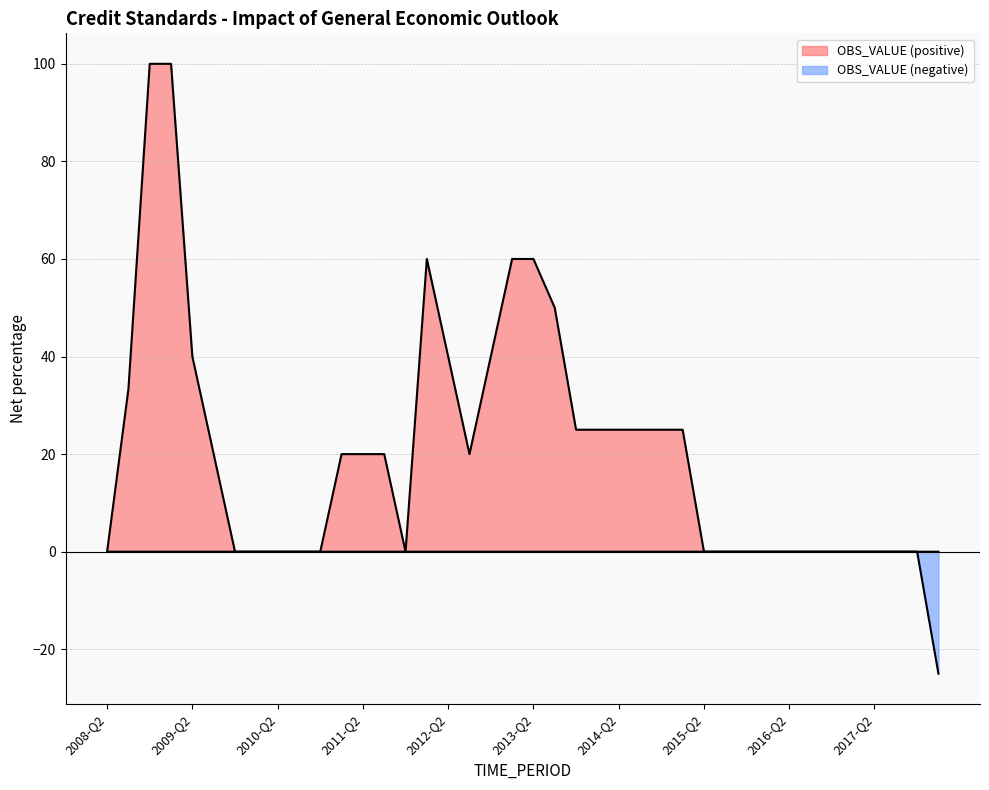

List the labels in order of value, largest first.

2008-Q4, 2009-Q1, 2012-Q1, 2013-Q1, 2013-Q2, 2013-Q3, 2009-Q2, 2012-Q2, 2012-Q4, 2008-Q3, 2013-Q4, 2014-Q1, 2014-Q2, 2014-Q3, 2014-Q4, 2015-Q1, 2009-Q3, 2011-Q1, 2011-Q2, 2011-Q3, 2012-Q3, 2008-Q2, 2009-Q4, 2010-Q1, 2010-Q2, 2010-Q3, 2010-Q4, 2011-Q4, 2015-Q2, 2015-Q3, 2015-Q4, 2016-Q1, 2016-Q2, 2016-Q3, 2016-Q4, 2017-Q1, 2017-Q2, 2017-Q3, 2017-Q4, 2018-Q1